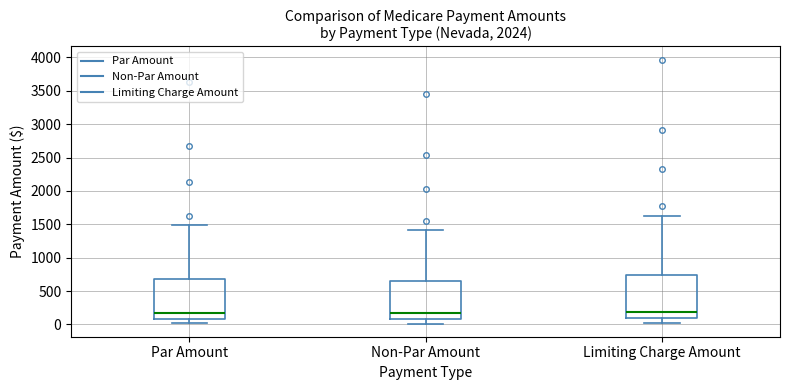

Reading left to right, transcribe this box plot: for each box, give where its median line is, the range the box spans, and where its two whiskers end, as read against the y-axis. The values are not printed on the chart, so give them approximately, as read against the axis.

Par Amount: median 150, box 100 to 700, whiskers 0 to 1500
Non-Par Amount: median 150, box 100 to 650, whiskers 0 to 1400
Limiting Charge Amount: median 200, box 100 to 750, whiskers 0 to 1600